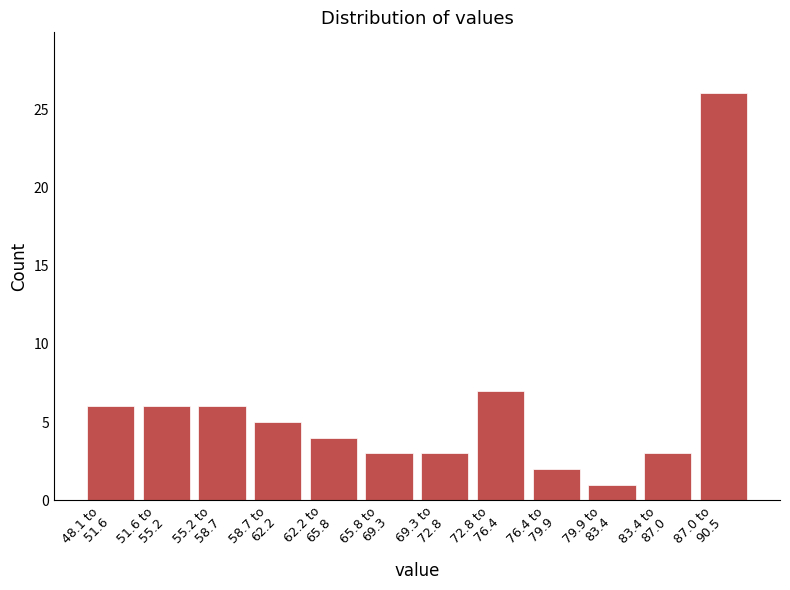

Reading left to right, extract all data points from this chart.

6	6	6	5	4	3	3	7	2	1	3	26